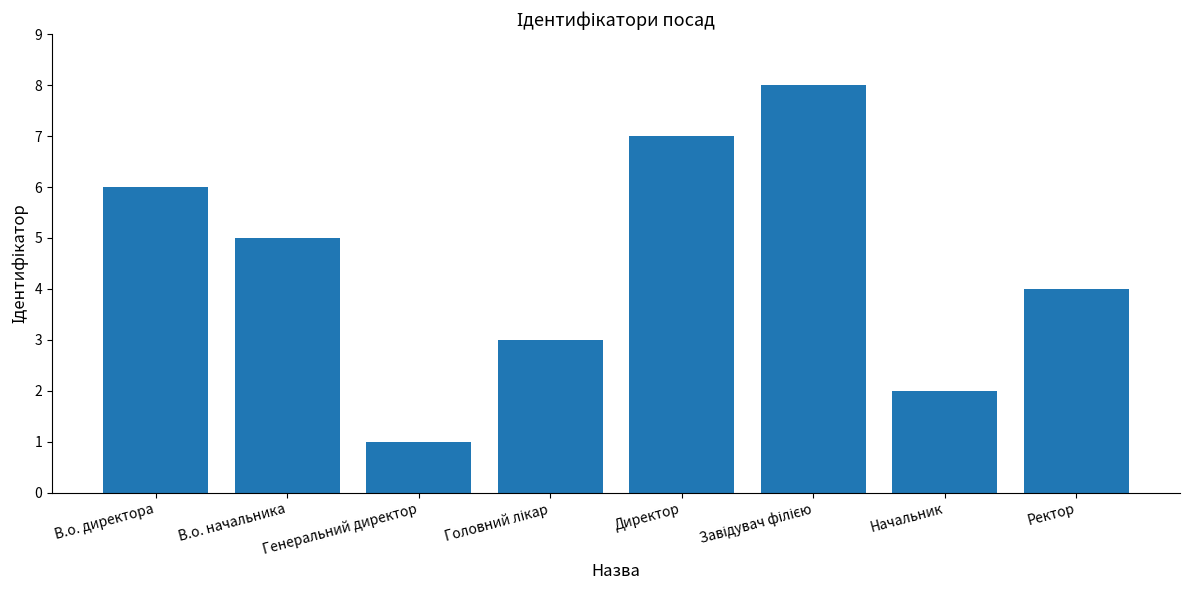

What is the ratio of the value at Директор to the value at Генеральний директор?

7.0